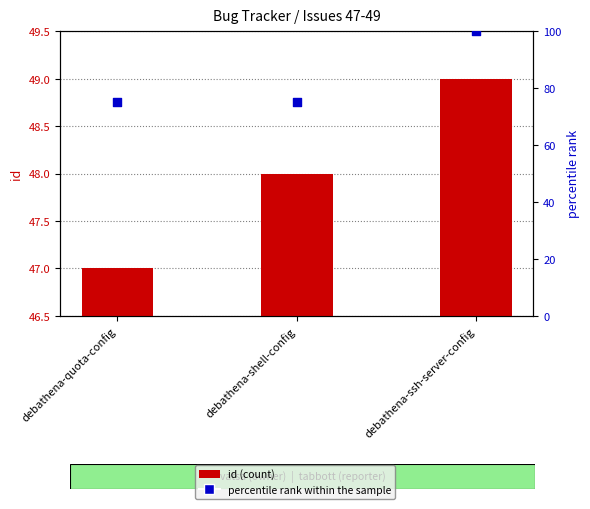

At how many categories does at least one series exceed 10?

3